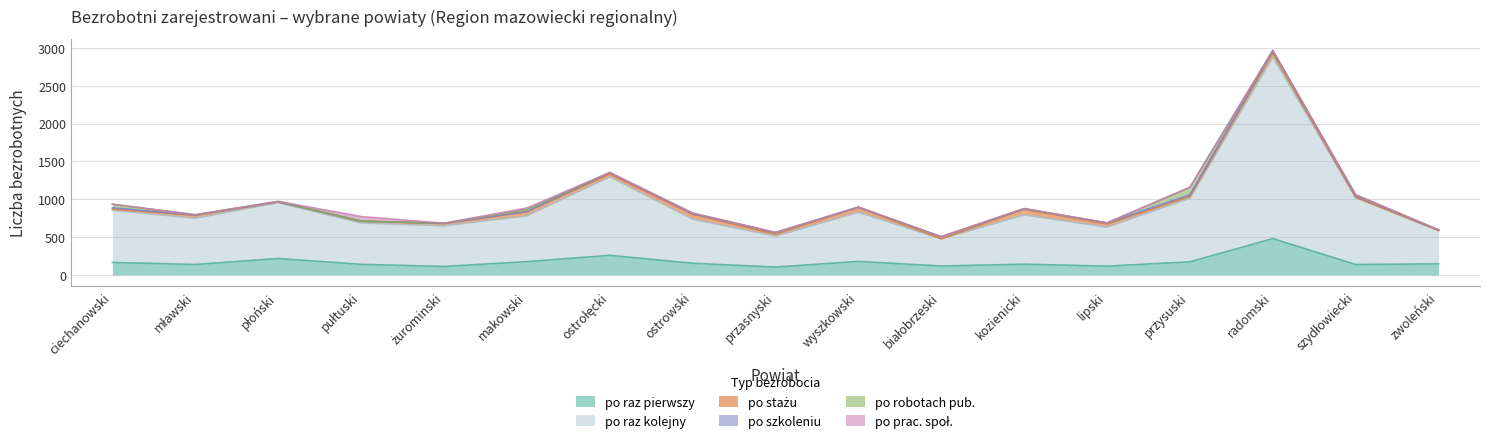

List the labels in order of po raz kolejny value, smallest first.

białobrzeski, przasnyski, zwoleński, lipski, żurominski, pułtuski, ostrowski, makowski, mławski, wyszkowski, kozienicki, ciechanowski, płoński, przysuski, szydłowiecki, ostrołęcki, radomski